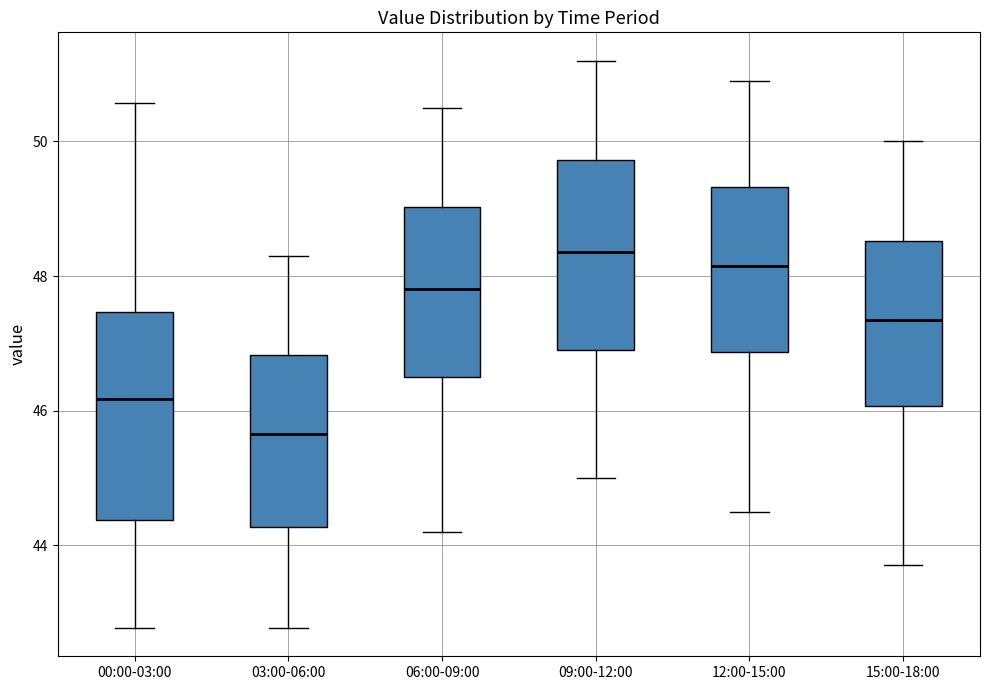

Where does the median line of the box for 03:00-06:00 sit on the y-axis? The values are not printed on the chart, so give them approximately, as read against the axis.

45.6